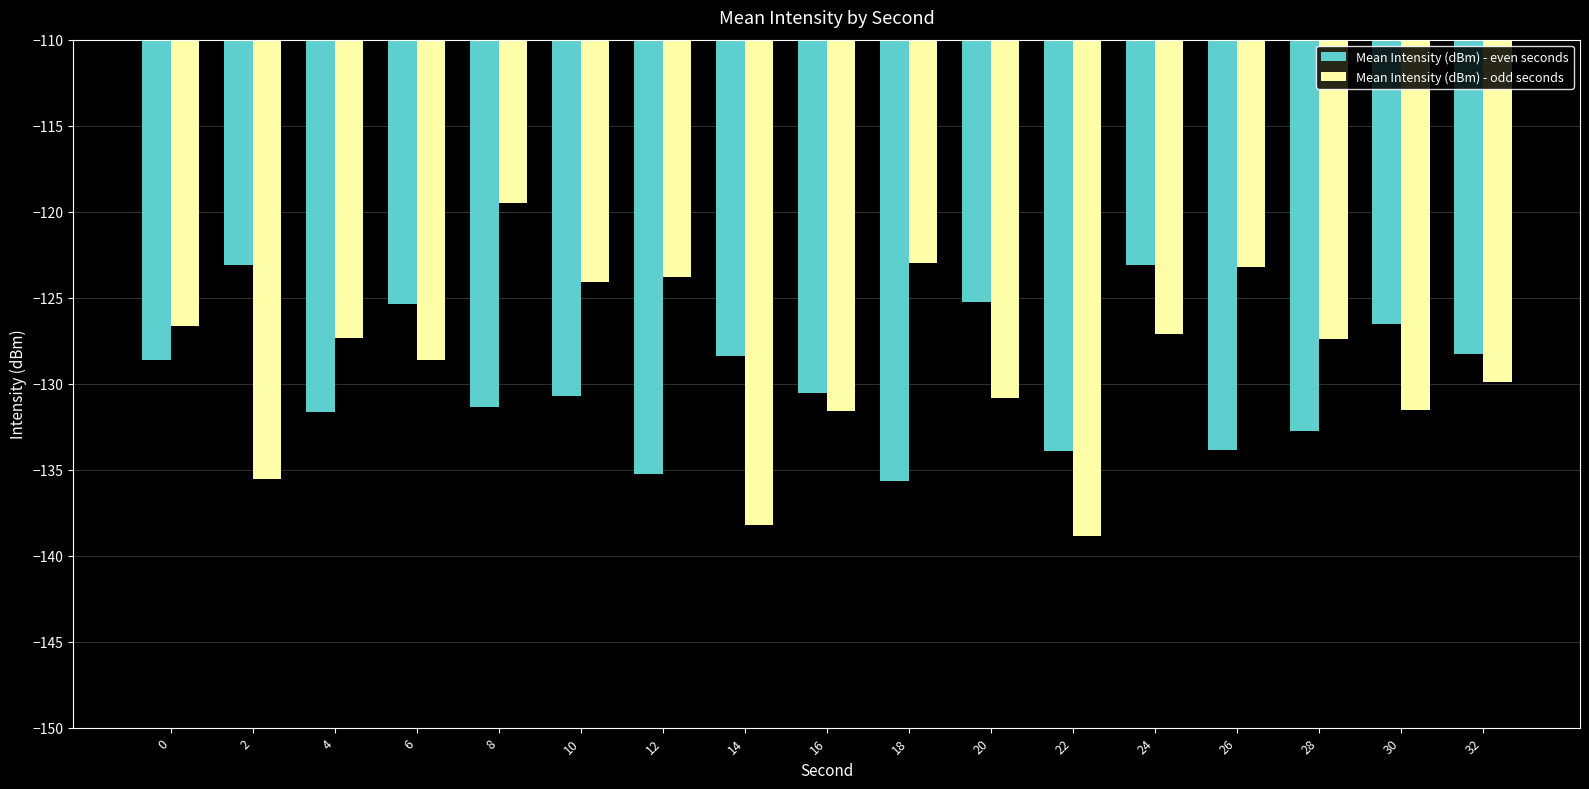

List the series in order of their peak value, lowest first.

Mean Intensity (dBm) - even seconds, Mean Intensity (dBm) - odd seconds